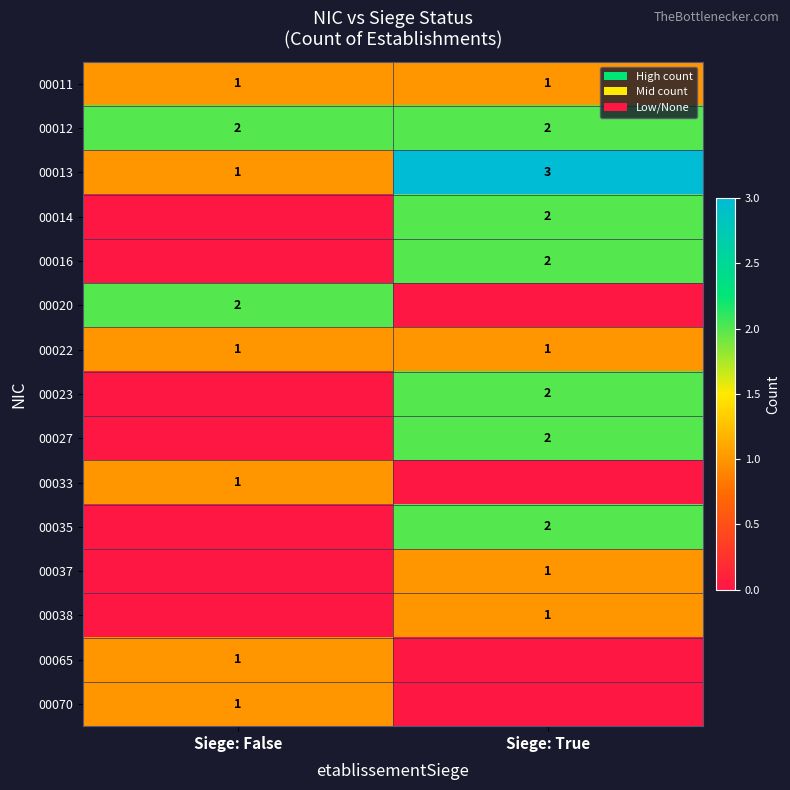

The 00012 series shows 2 at Siege: False. True or false?

True